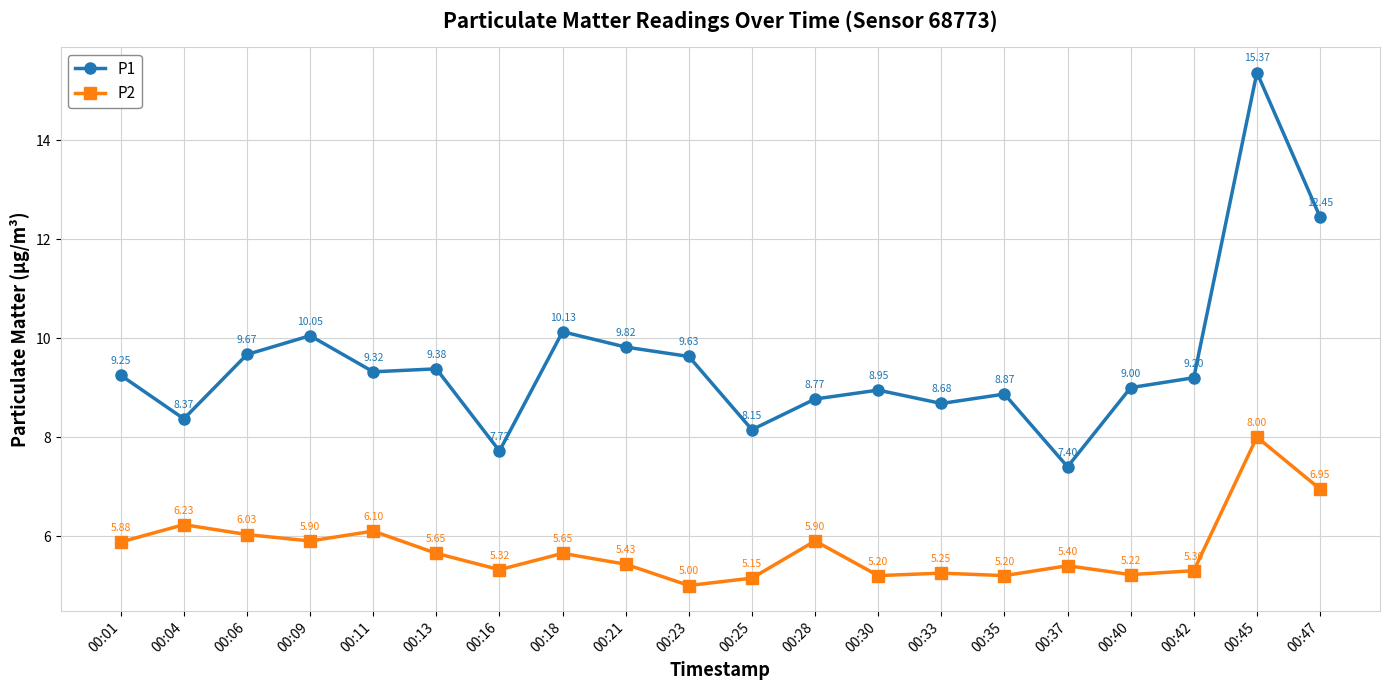

What is the average value of the P1 series?

9.5